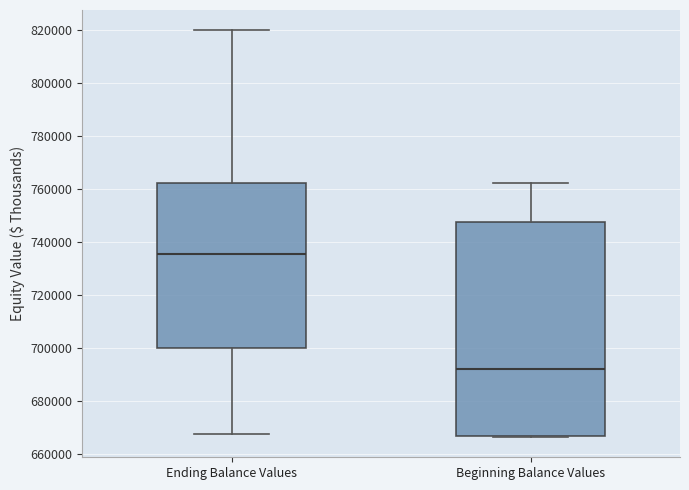

Reading left to right, transcribe this box plot: for each box, give where its median line is, the range the box spans, and where its two whiskers end, as read against the y-axis. The values are not printed on the chart, so give them approximately, as read against the axis.

Ending Balance Values: median 736000, box 700000 to 762000, whiskers 668000 to 820000
Beginning Balance Values: median 692000, box 666000 to 748000, whiskers 666000 to 762000